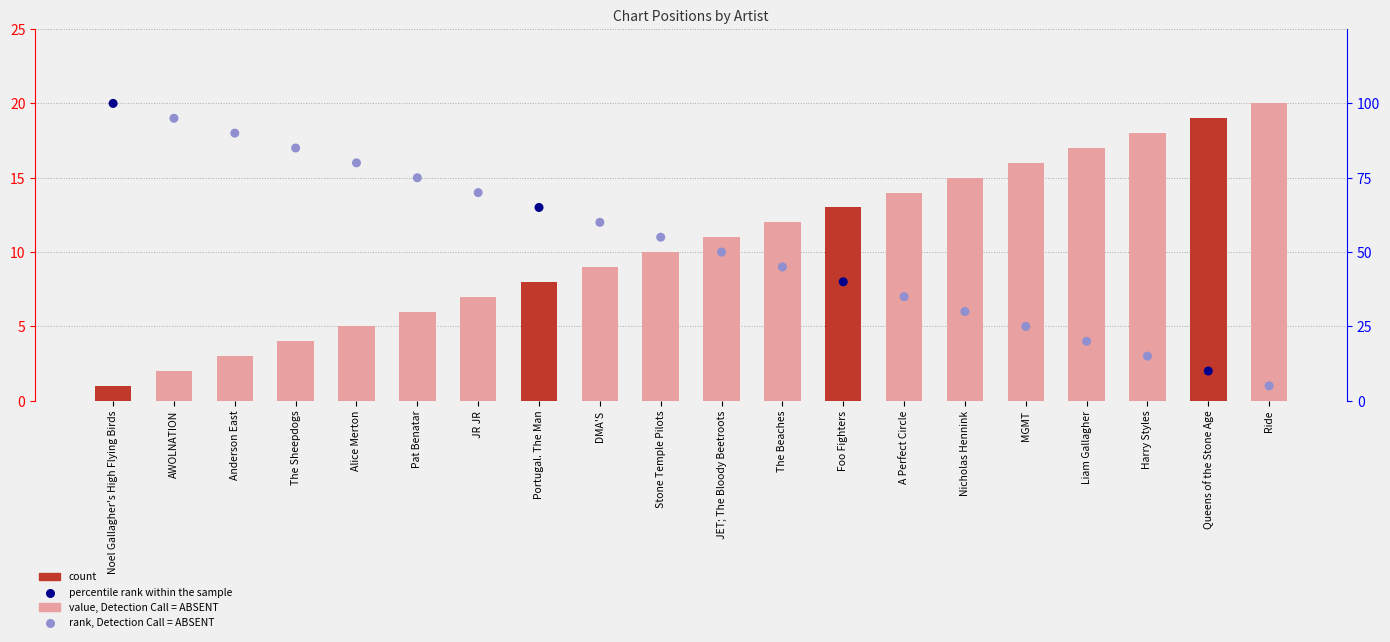

Which series contains the lowest Y value?

Position